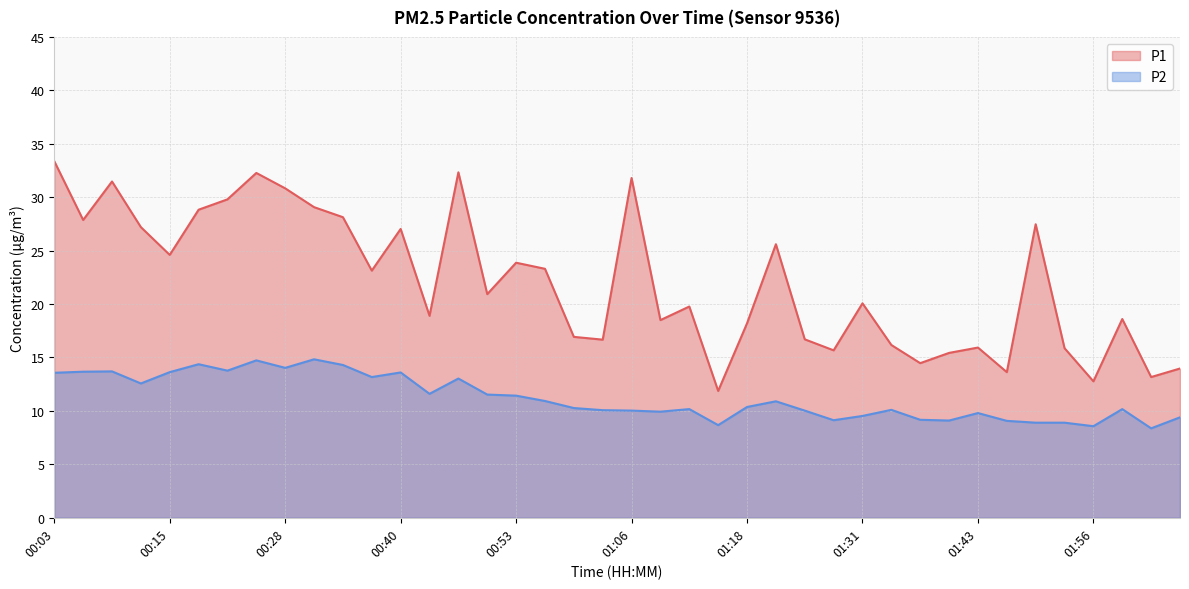

What is the label of the 6th point from the right?

01:50